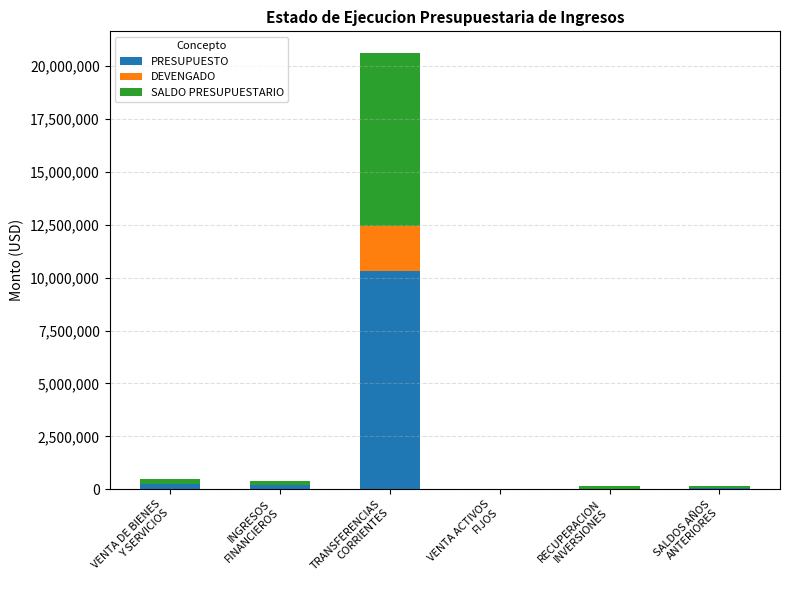

What is the average value of the PRESUPUESTO series?

1800744.8